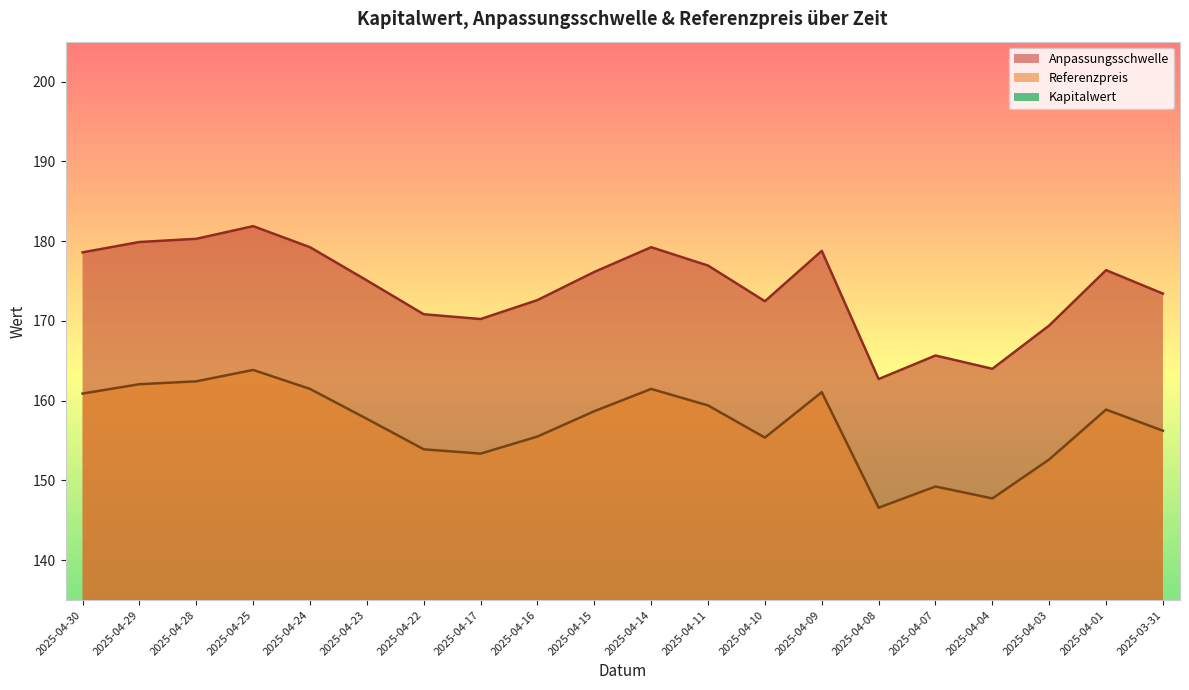

What is the difference between the maximum and second lowest values in the Kapitalwert series?

7.4